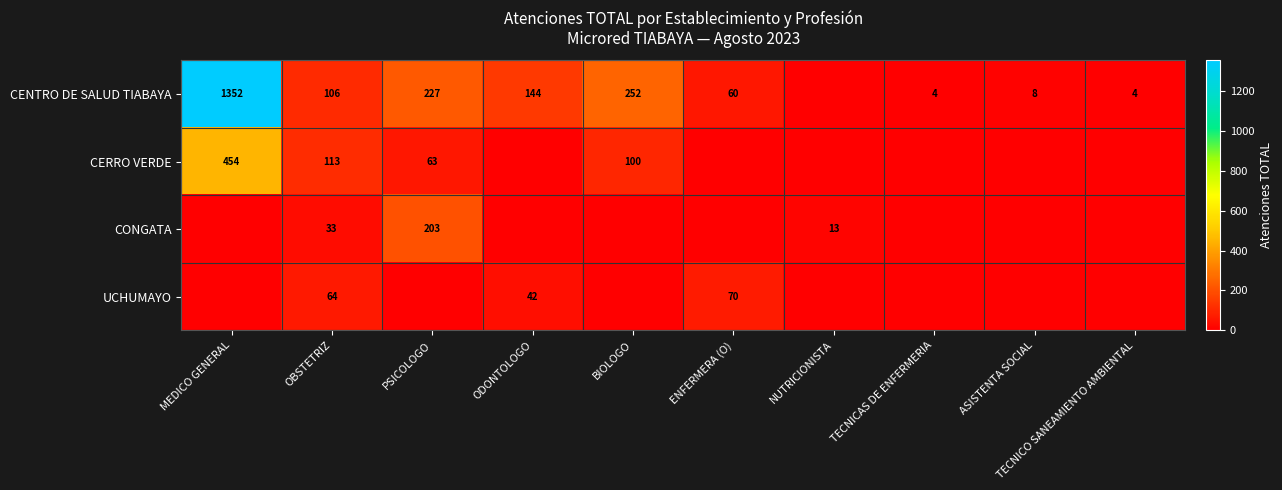

What is the difference between the CENTRO DE SALUD TIABAYA values at TECNICAS DE ENFERMERIA and BIOLOGO?

248